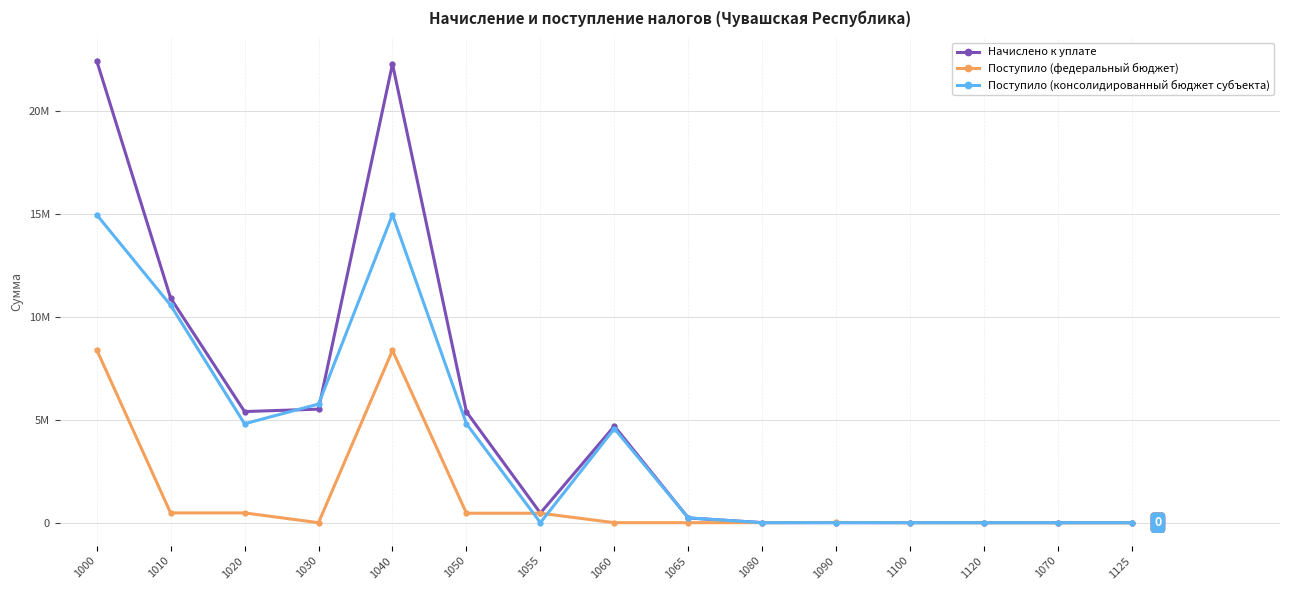

Does the chart have visible grid lines?

Yes